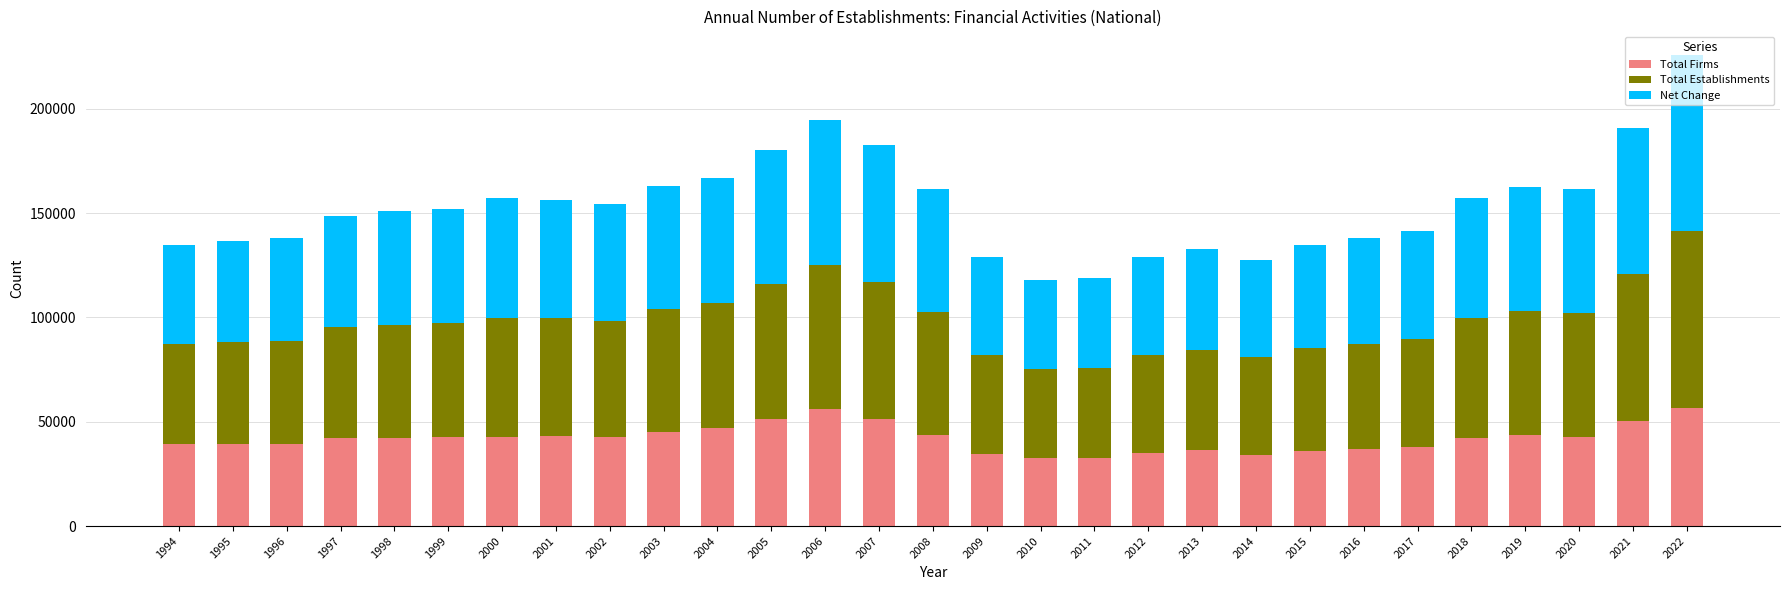

How many distinct data groups are displayed?

3